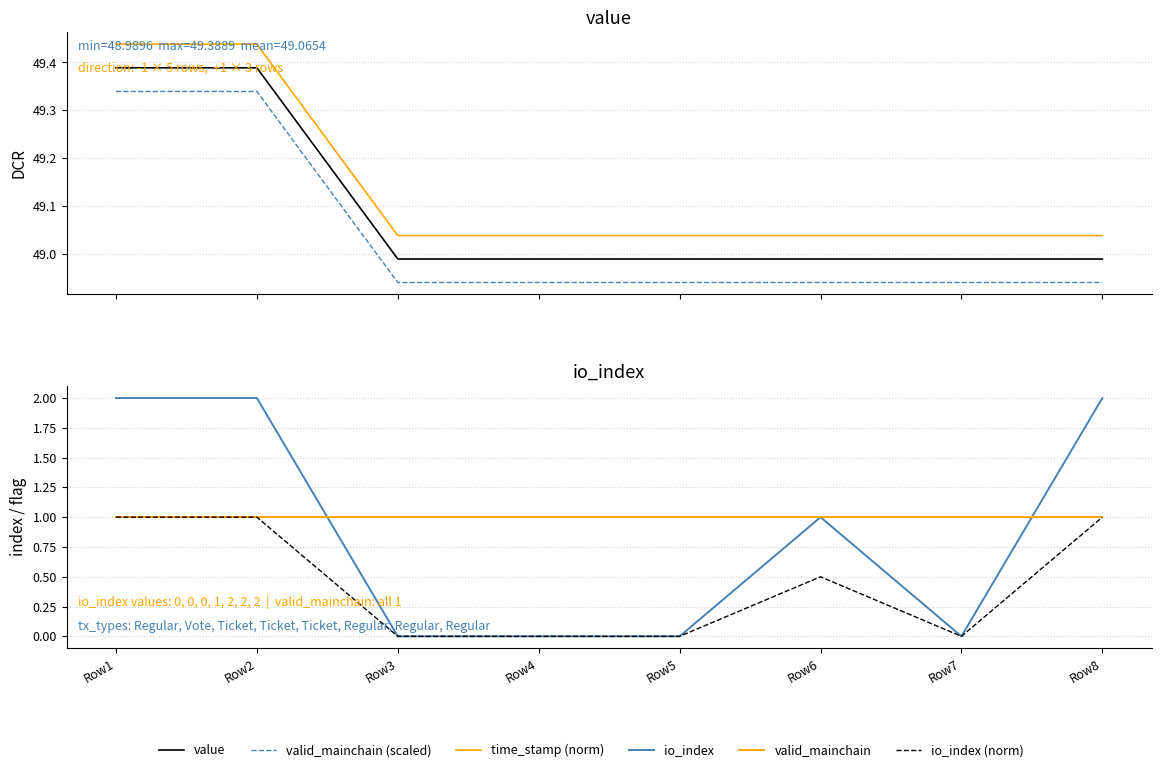

Reading left to right, what are all the values shown in this chart?

value: 49.4	49.4	49.0	49.0	49.0	49.0	49.0	49.0
valid_mainchain (scaled): 49.3	49.3	48.9	48.9	48.9	48.9	48.9	48.9
time_stamp (norm): 49.4	49.4	49.0	49.0	49.0	49.0	49.0	49.0
io_index: 2.0	2.0	0.0	0.0	0.0	1.0	0.0	2.0
valid_mainchain: 1.0	1.0	1.0	1.0	1.0	1.0	1.0	1.0
io_index (norm): 1.0	1.0	0.0	0.0	0.0	0.5	0.0	1.0